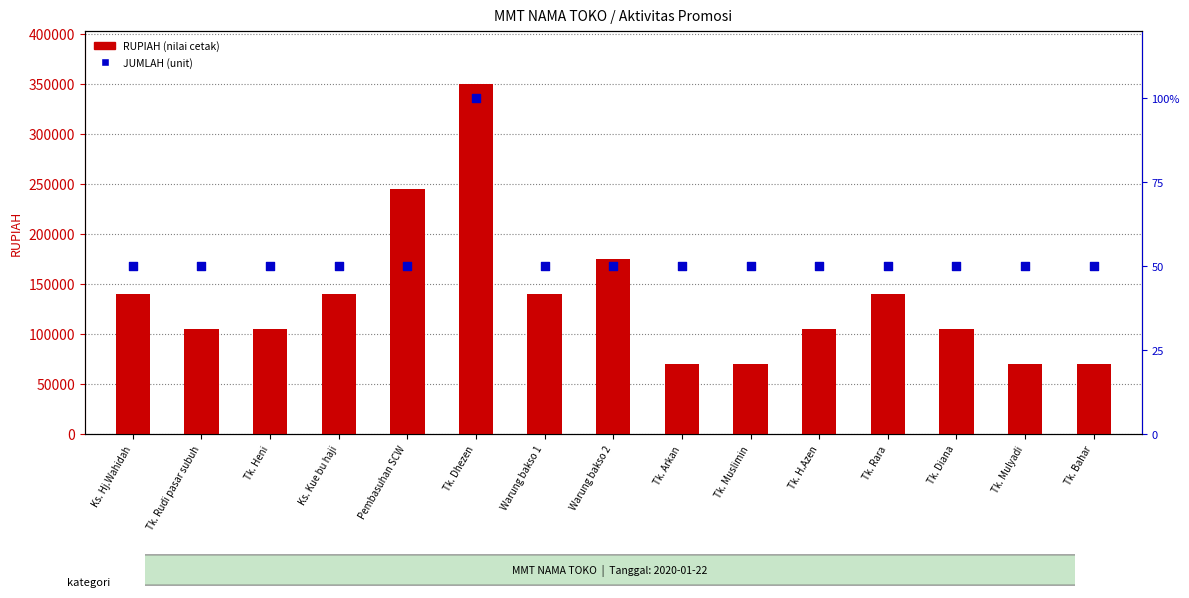

What are all the series names shown in the legend?

RUPIAH, JUMLAH